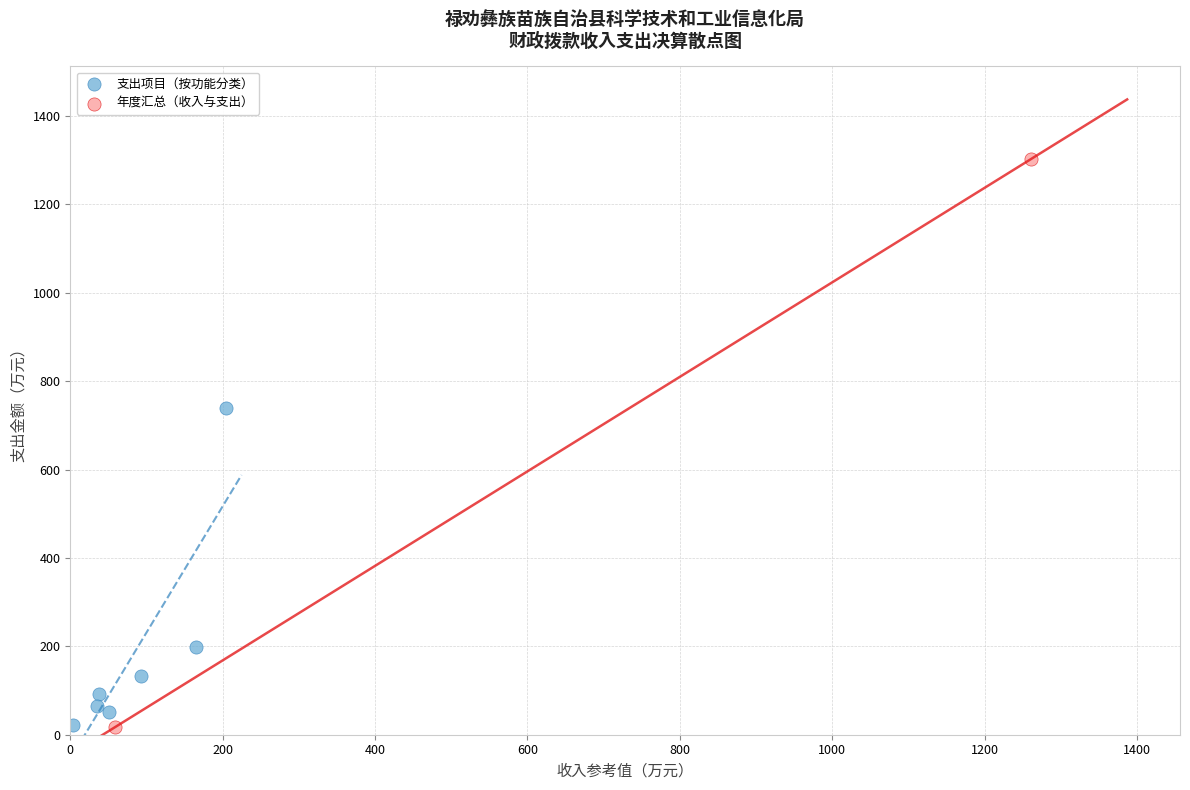

Which series contains the highest Y value?

年度汇总（收入与支出）